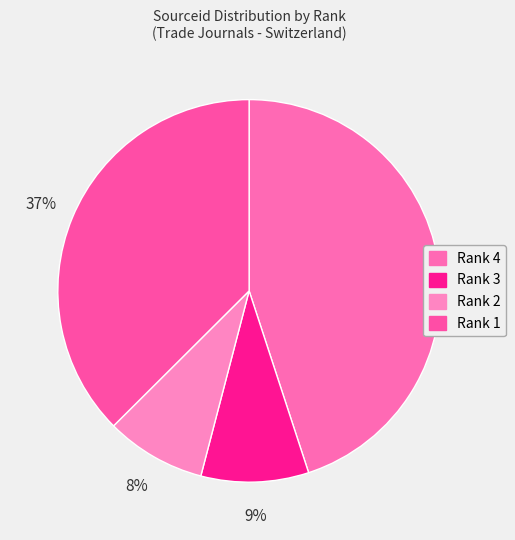

The Rank 4 slice represents 45% of the pie. True or false?

True